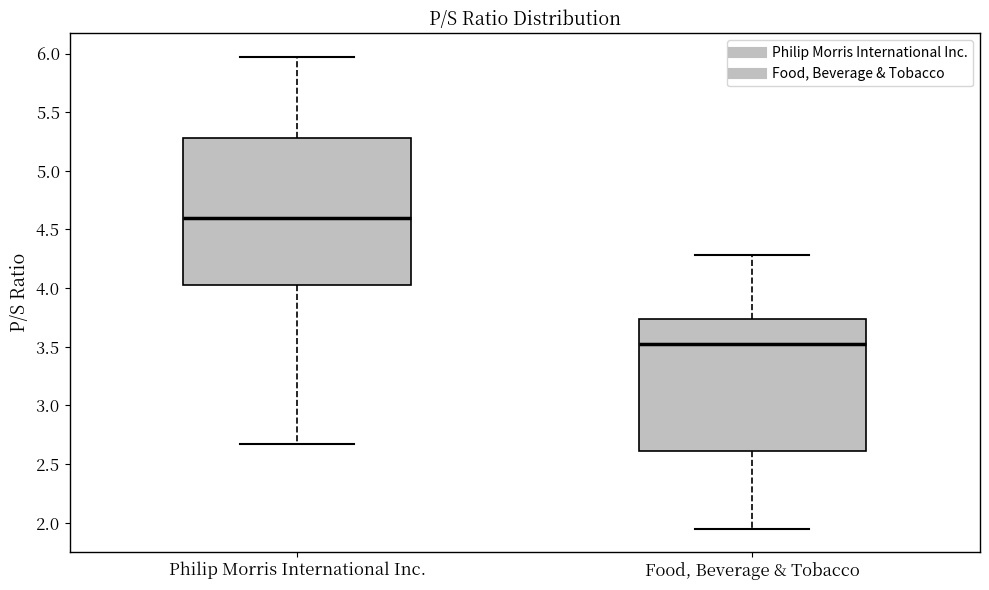

Which box has the lowest median line?

Food, Beverage & Tobacco